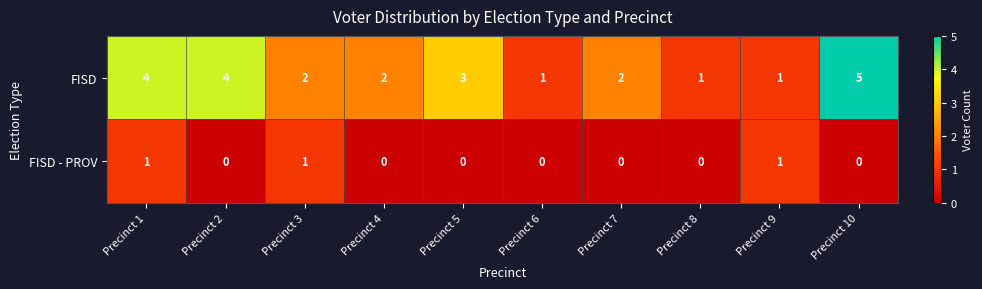

Is it true that FISD equals 2 at Precinct 4?

True